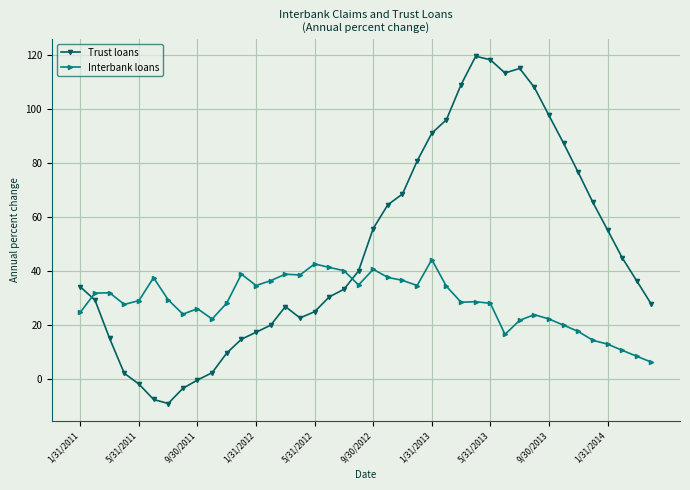

True or false: Trust loans has more than 0 interior local peaks.

True